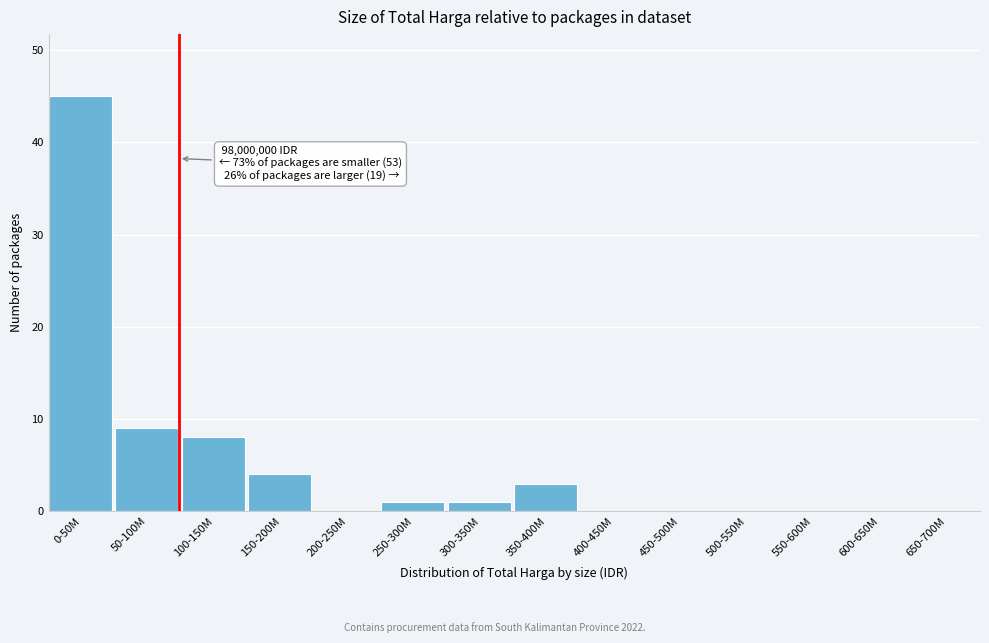

Reading right to left, list all the values displayed in this chart.

650-700M=0	600-650M=0	550-600M=0	500-550M=0	450-500M=0	400-450M=0	350-400M=3	300-350M=1	250-300M=1	200-250M=0	150-200M=4	100-150M=8	50-100M=9	0-50M=45